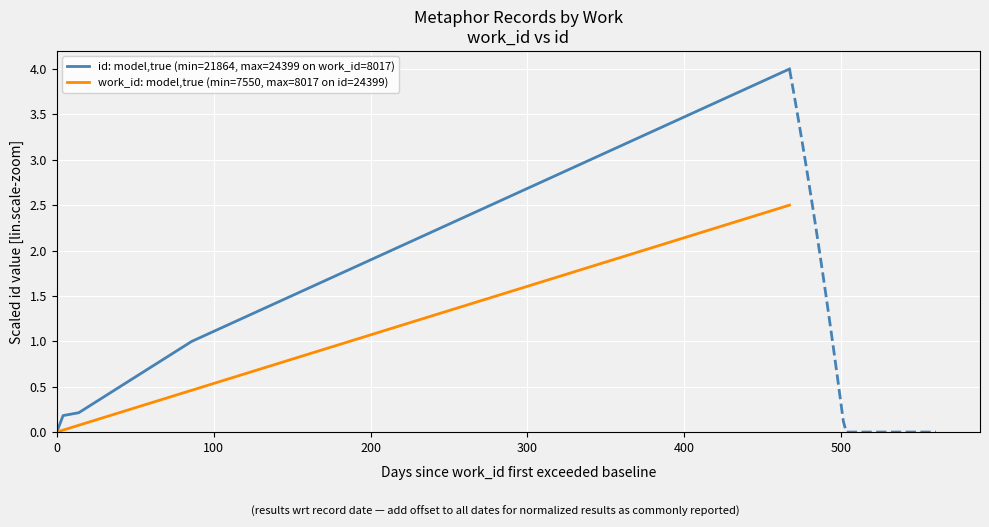

What is the greatest value displayed?

4.0